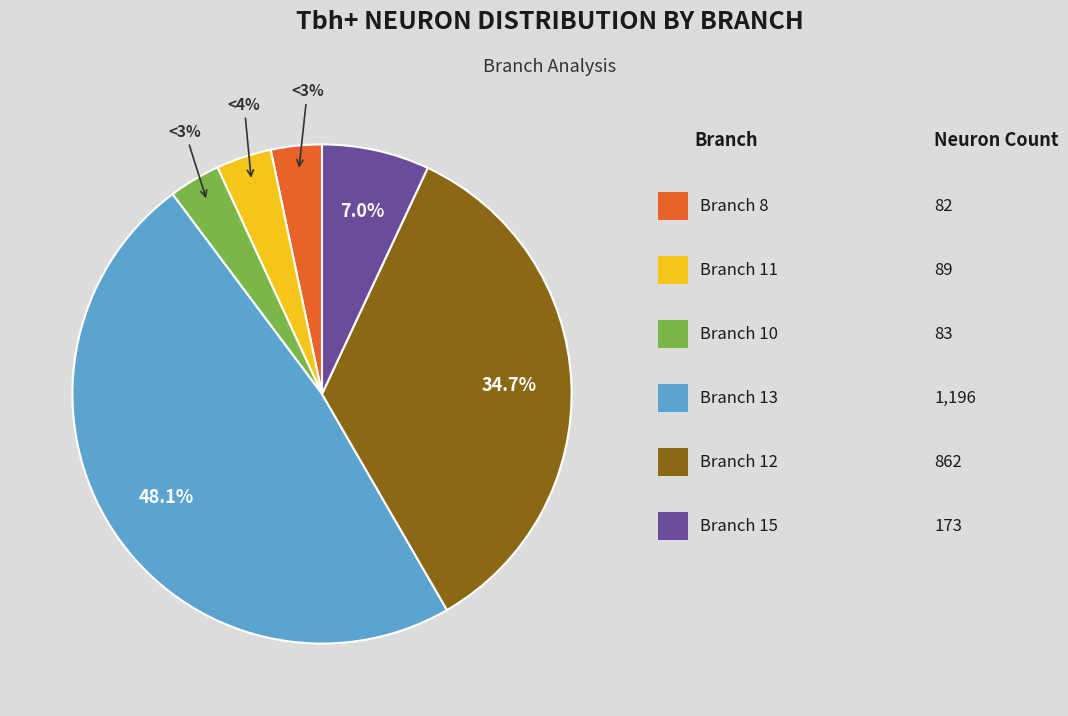

Is there a majority slice in this chart?

No